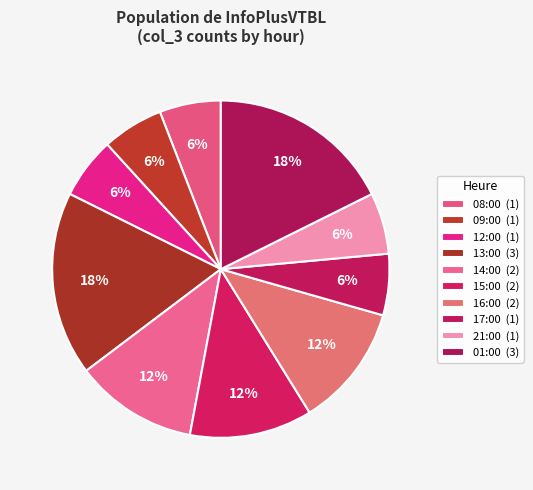

To the nearest percent, what is the combined percentage of 09:00 and 01:00?

24%